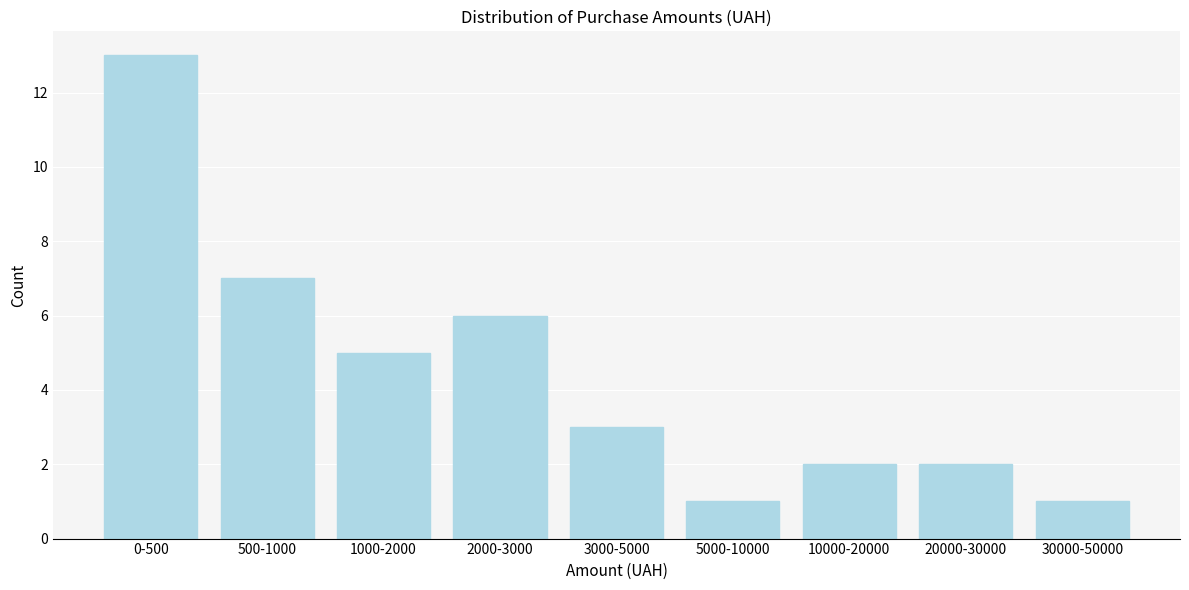

Reading left to right, transcribe all the data shown in this chart.

13	7	5	6	3	1	2	2	1